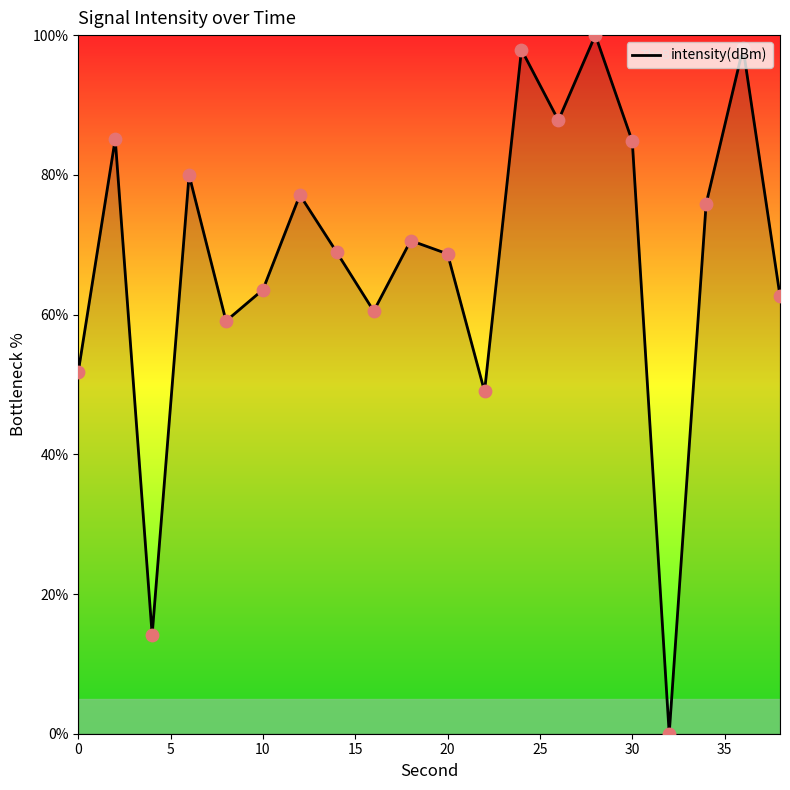

What is the greatest value displayed?

100.0